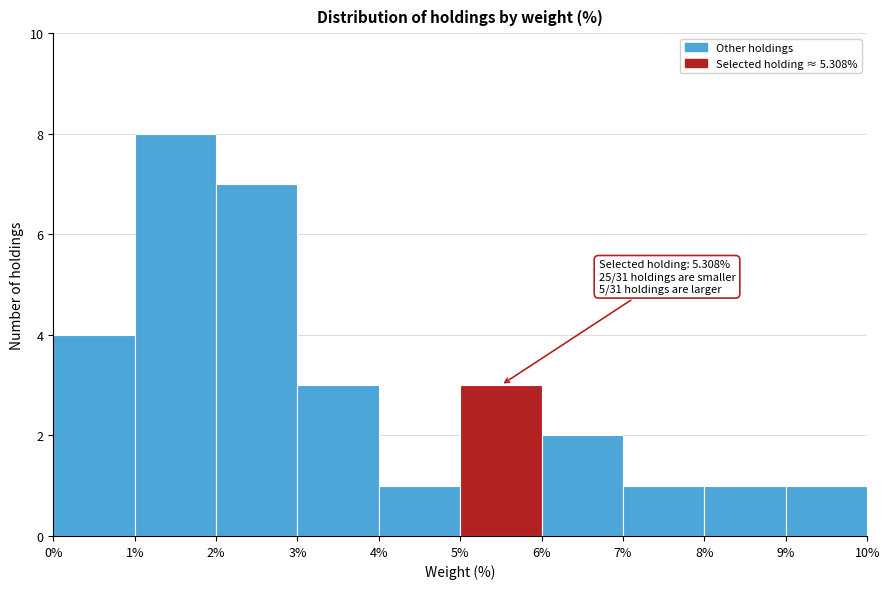

Which range on the x-axis has the tallest bar?

1% to 2%